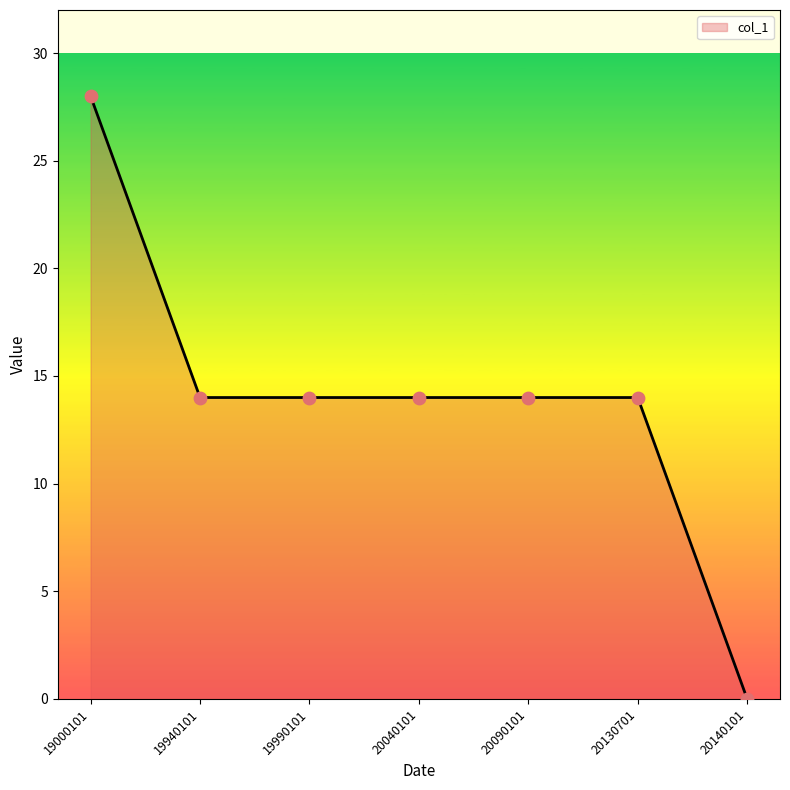

Between 20040101 and 20090101, which is larger?

20040101